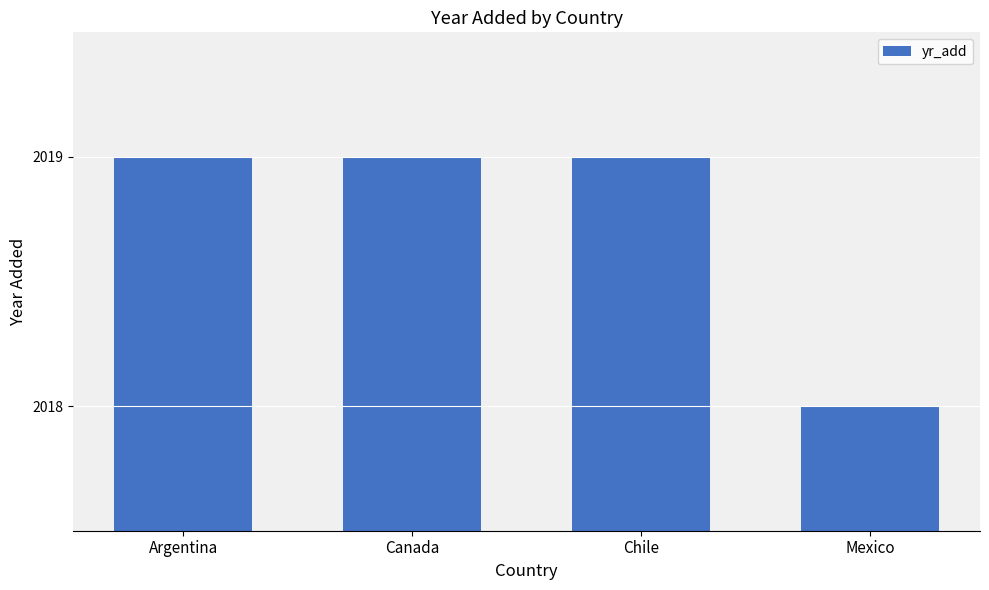

The value at Mexico is 2018. True or false?

True